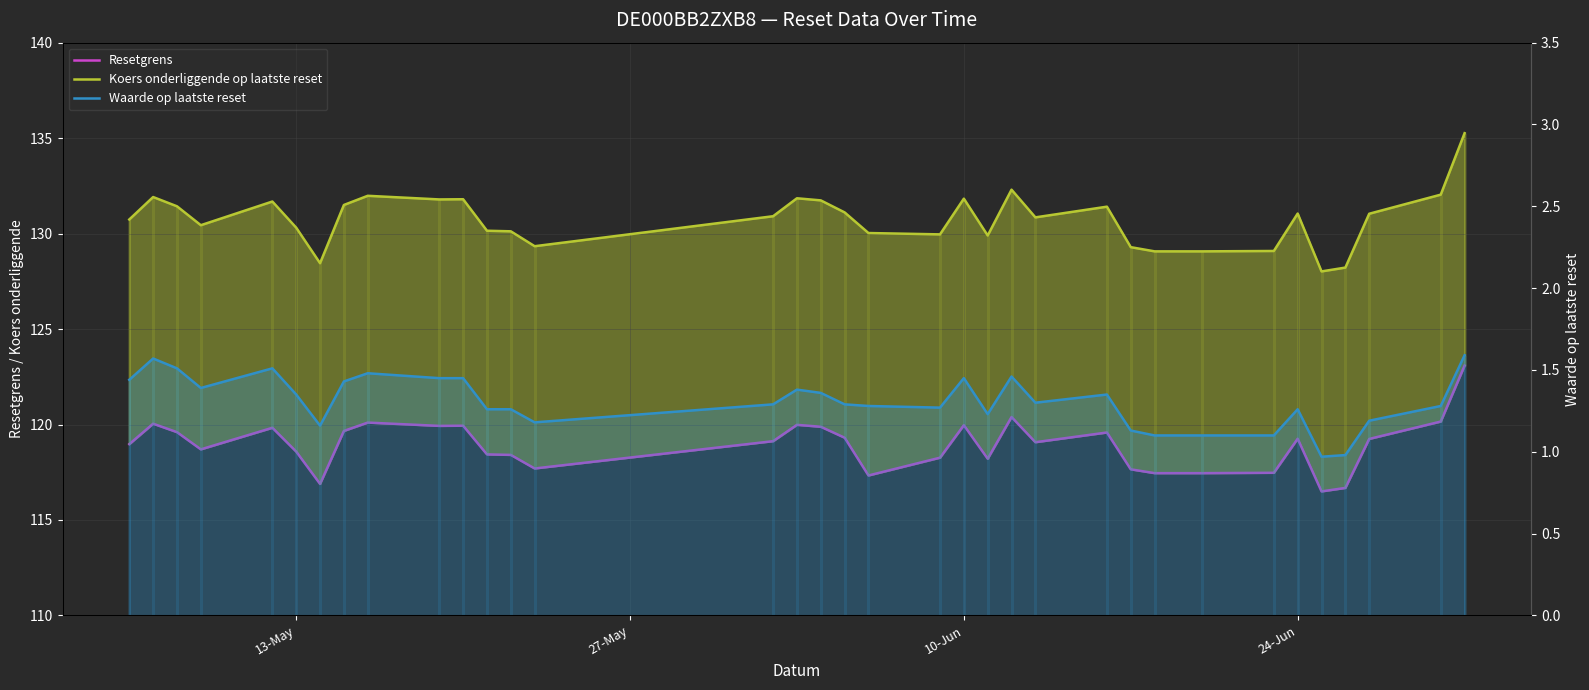

What are all the series names shown in the legend?

Resetgrens, Koers onderliggende op laatste reset, Waarde op laatste reset